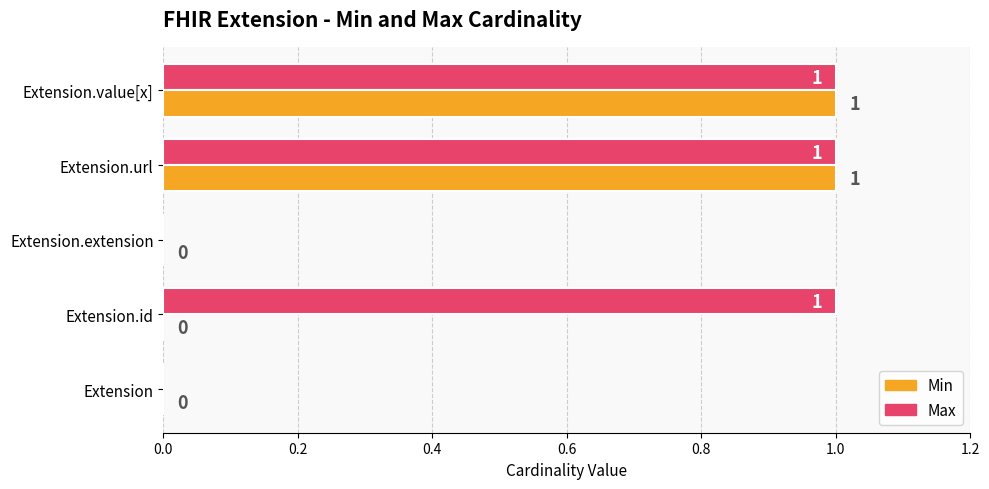

What is the sum of all Max values?

3